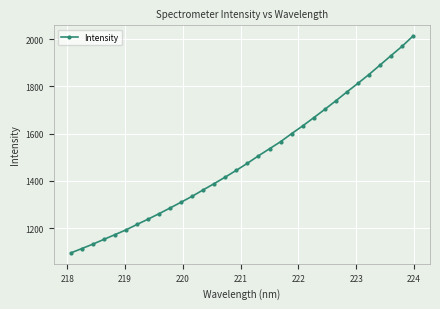

What is the value of the 23rd point from the left?

1667.2